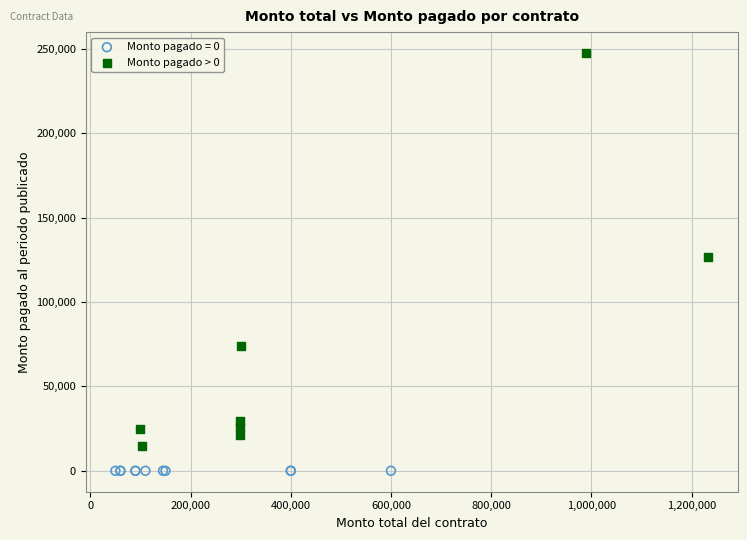

Which series reaches the minimum Y coordinate?

Monto pagado = 0